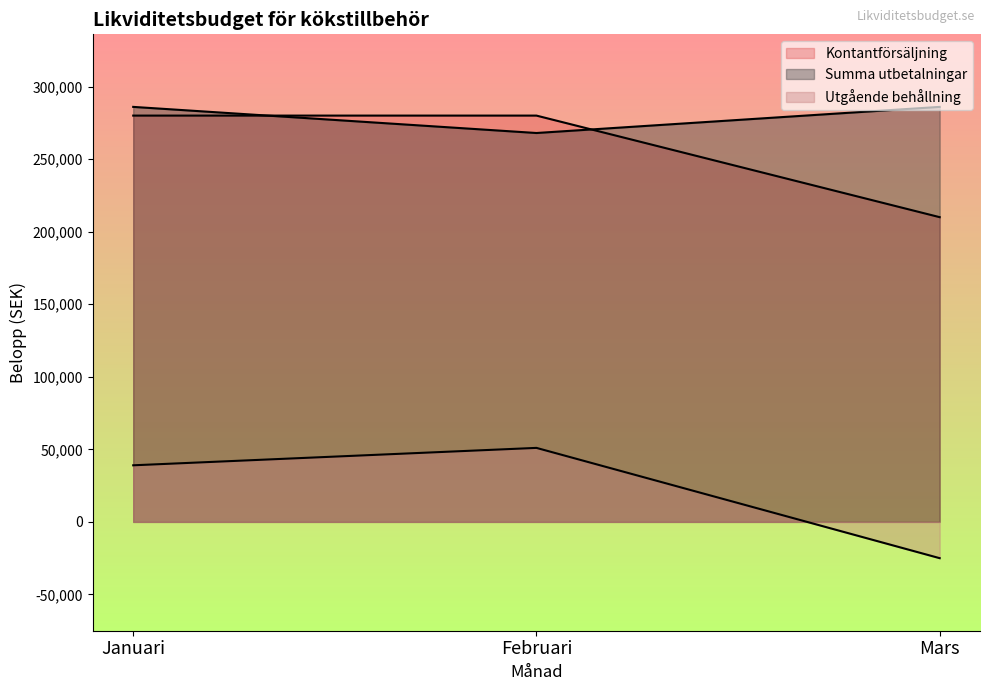

Which series has the largest range (max minus min)?

Utgående behållning